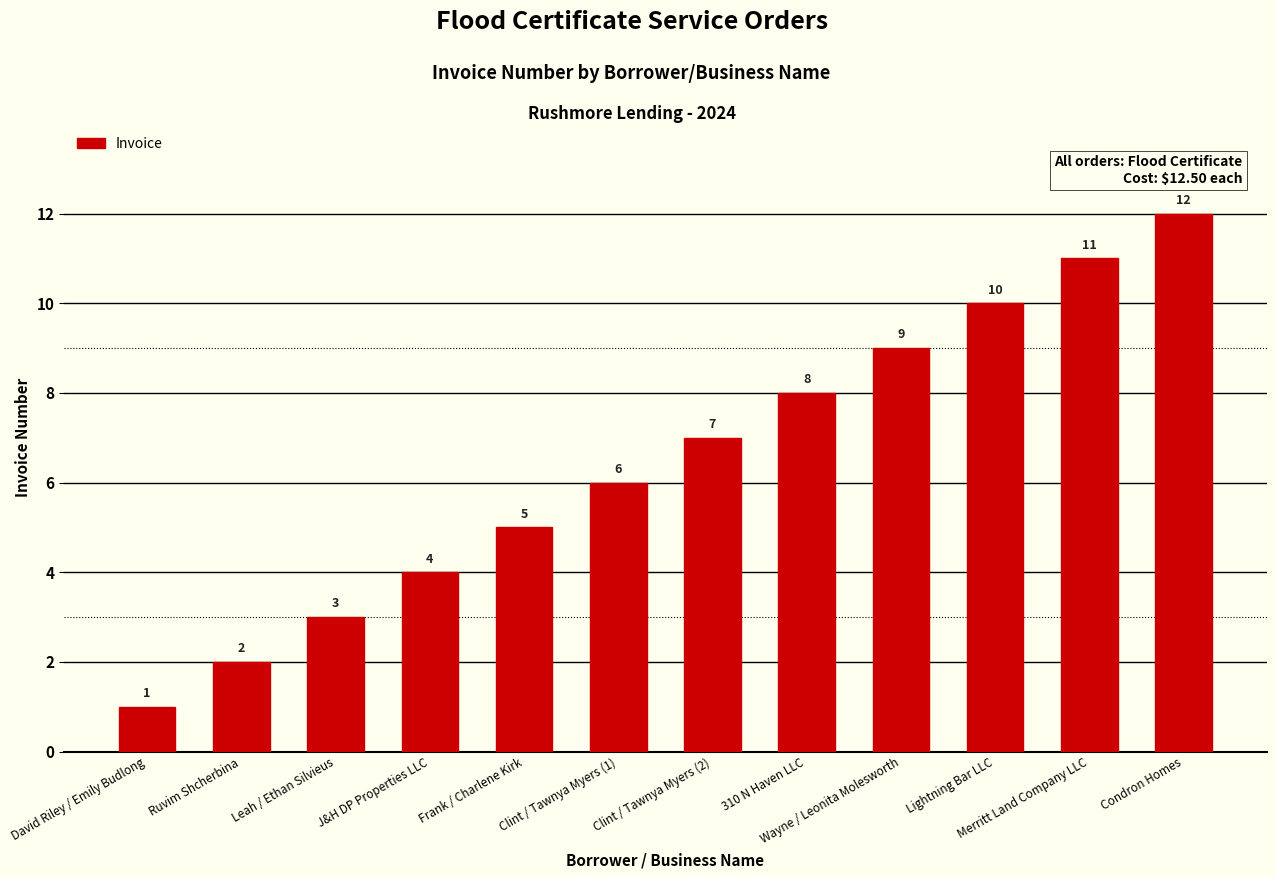

Does the chart contain any negative values?

No